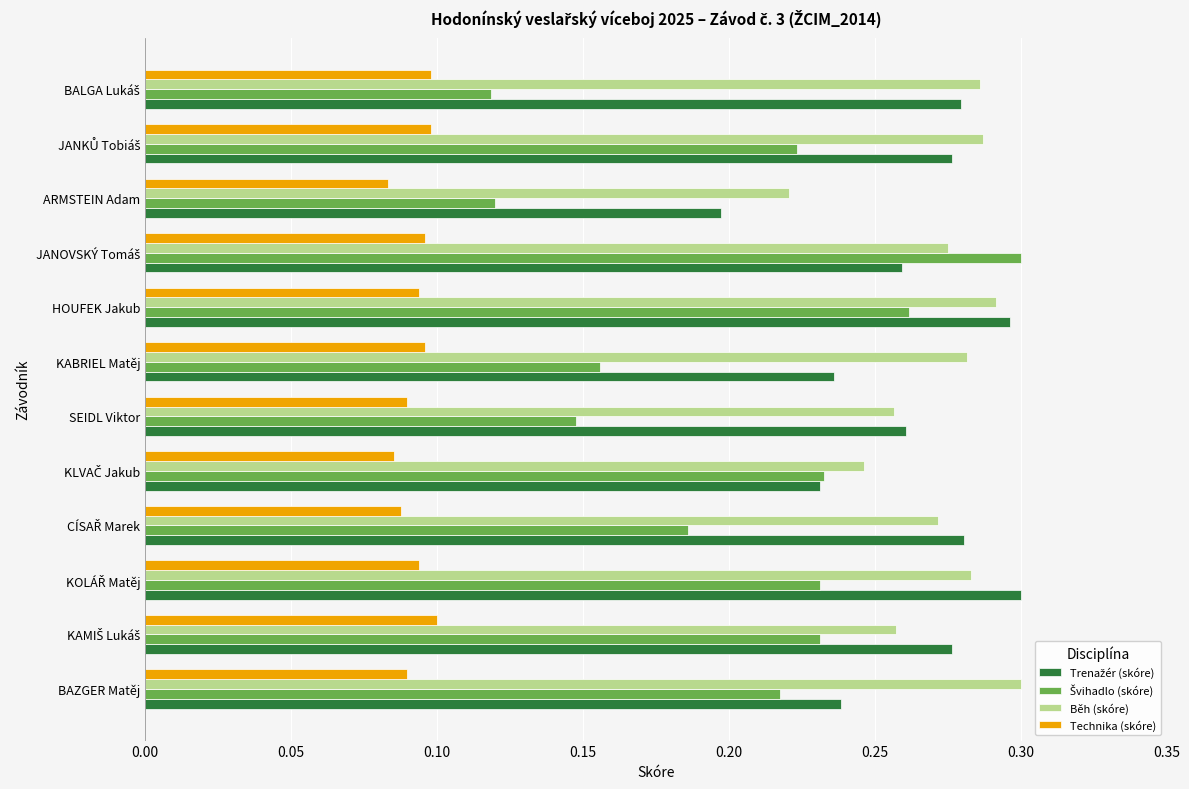

At how many categories does at least one series exceed 0?

12